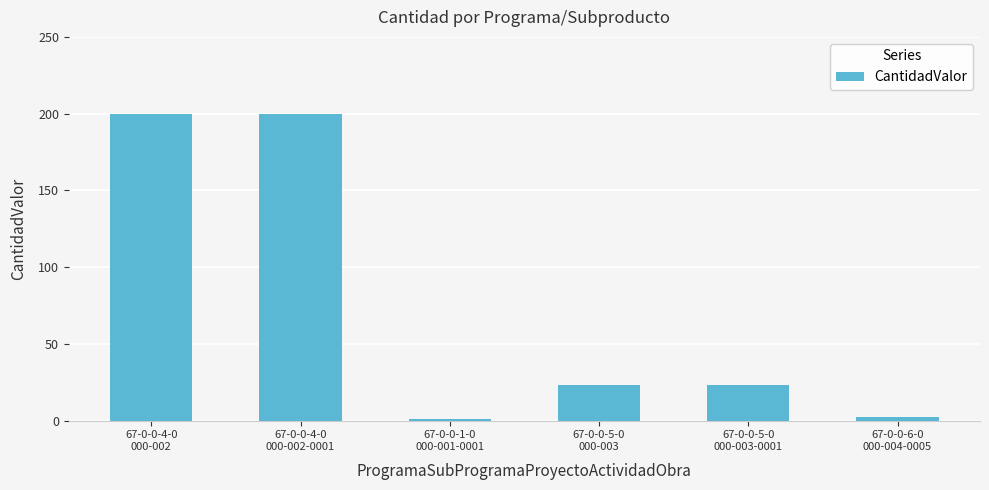

Reading right to left, transcribe all the data shown in this chart.

2	23	23	1	200	200